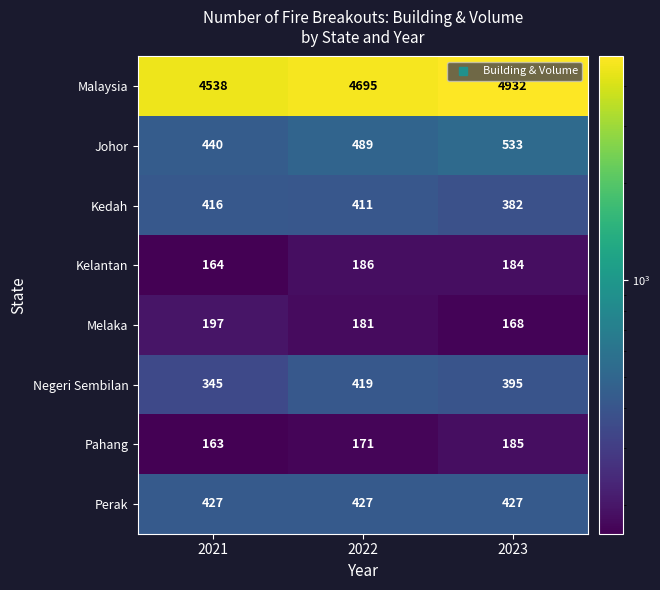

The value of Kelantan at 2022 is 98. True or false?

False